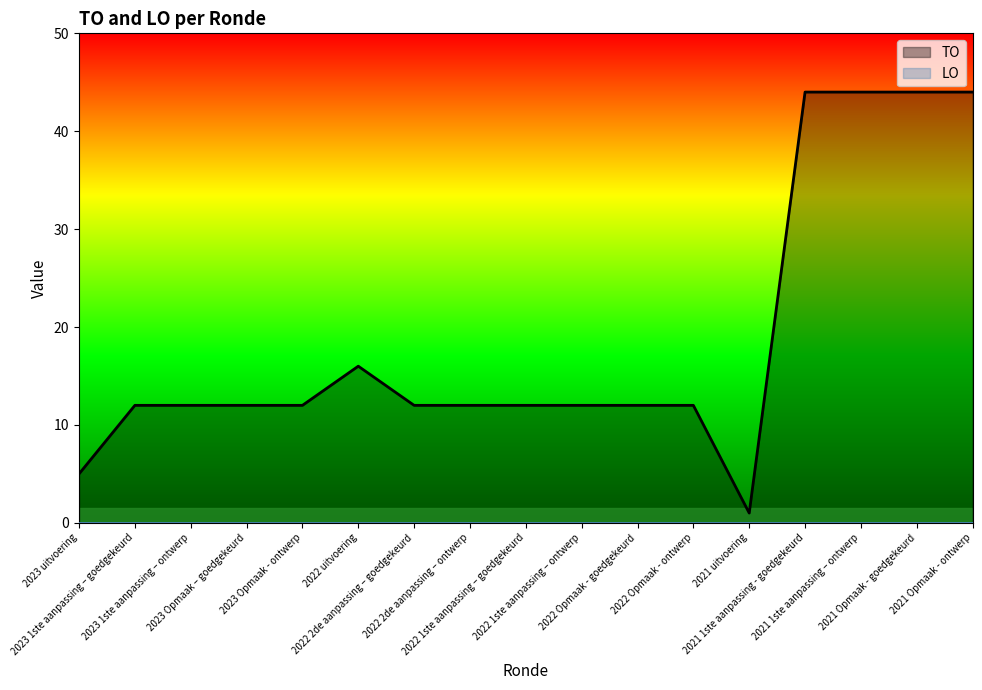

Is the value of LO at 2021 uitvoering greater than the value of TO at 2022 1ste aanpassing – goedgekeurd?

No